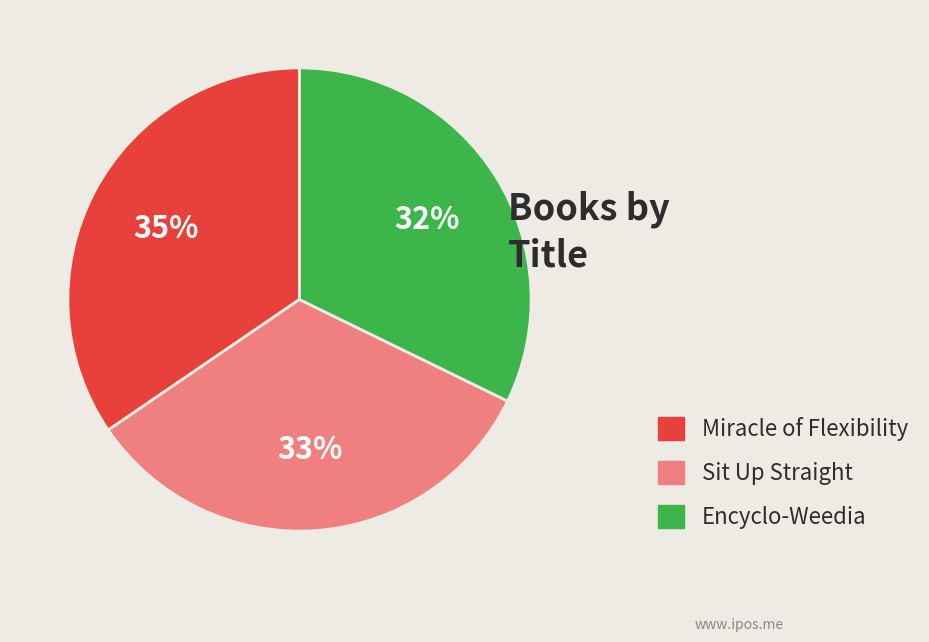

Which category has the smallest portion of the pie?

Encyclo-Weedia